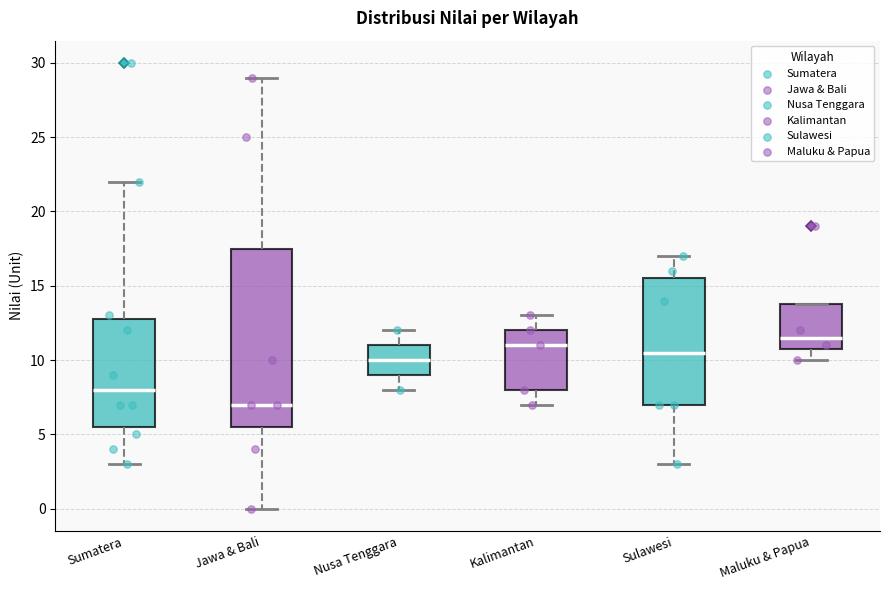

Reading left to right, transcribe this box plot: for each box, give where its median line is, the range the box spans, and where its two whiskers end, as read against the y-axis. The values are not printed on the chart, so give them approximately, as read against the axis.

Sumatera: median 8.0, box 5.5 to 13.0, whiskers 3.0 to 22.0
Jawa & Bali: median 7.0, box 5.5 to 17.5, whiskers 0.0 to 29.0
Nusa Tenggara: median 10.0, box 9.0 to 11.0, whiskers 8.0 to 12.0
Kalimantan: median 11.0, box 8.0 to 12.0, whiskers 7.0 to 13.0
Sulawesi: median 10.5, box 7.0 to 15.5, whiskers 3.0 to 17.0
Maluku & Papua: median 11.5, box 11.0 to 14.0, whiskers 10.0 to 14.0